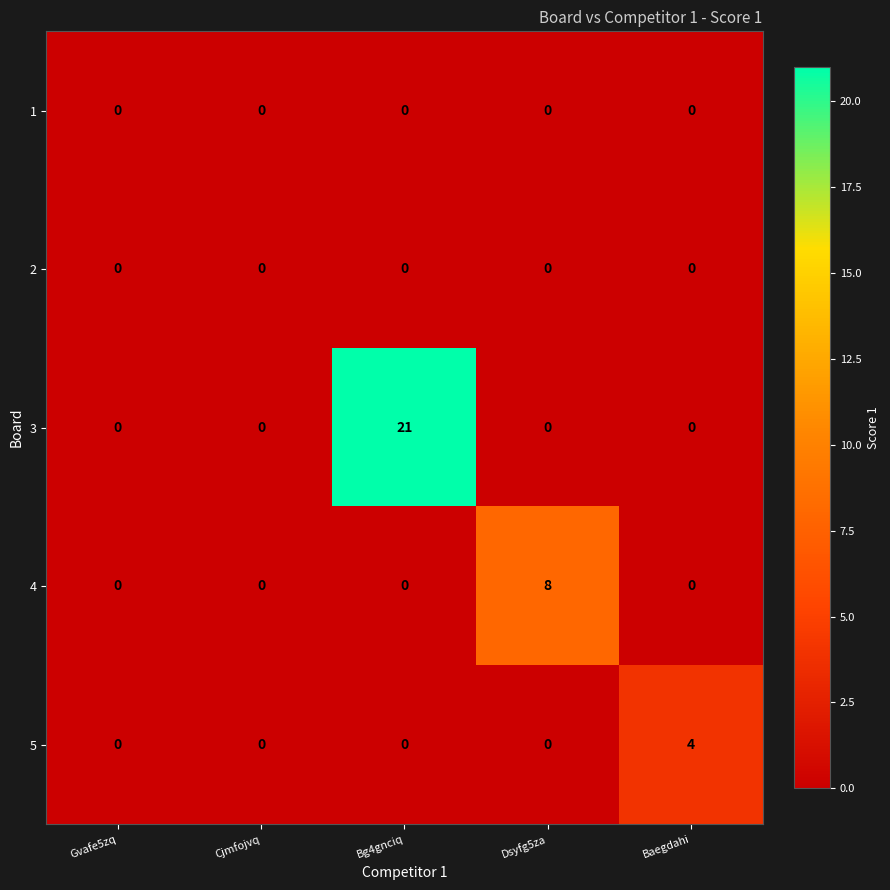

How many 5 values are between 0 and 1?

4